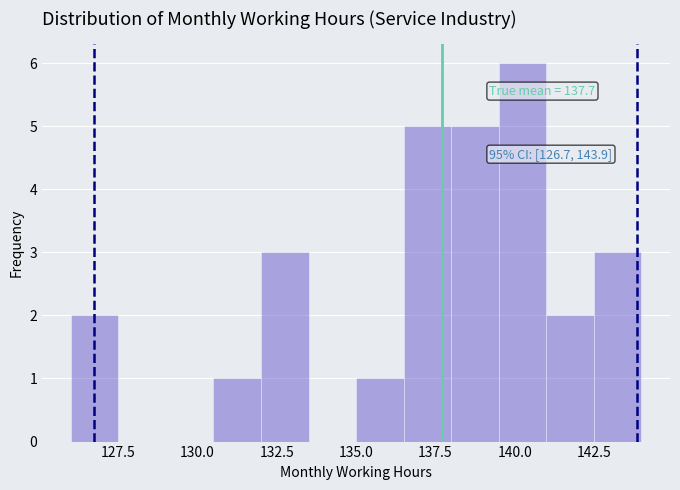

Around what value on the x-axis is the tallest bar? Give the approximate position of its centre, as read against the axis.

140.5